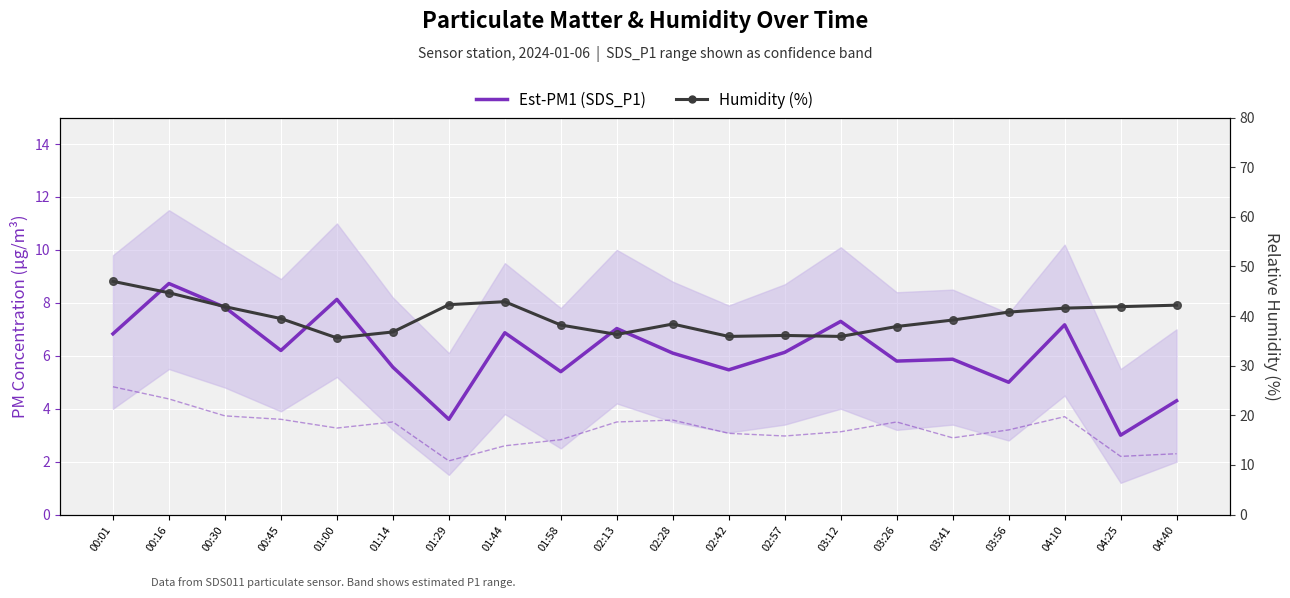

Which series contains the lowest Y value?

Est-PM1 (SDS_P1)